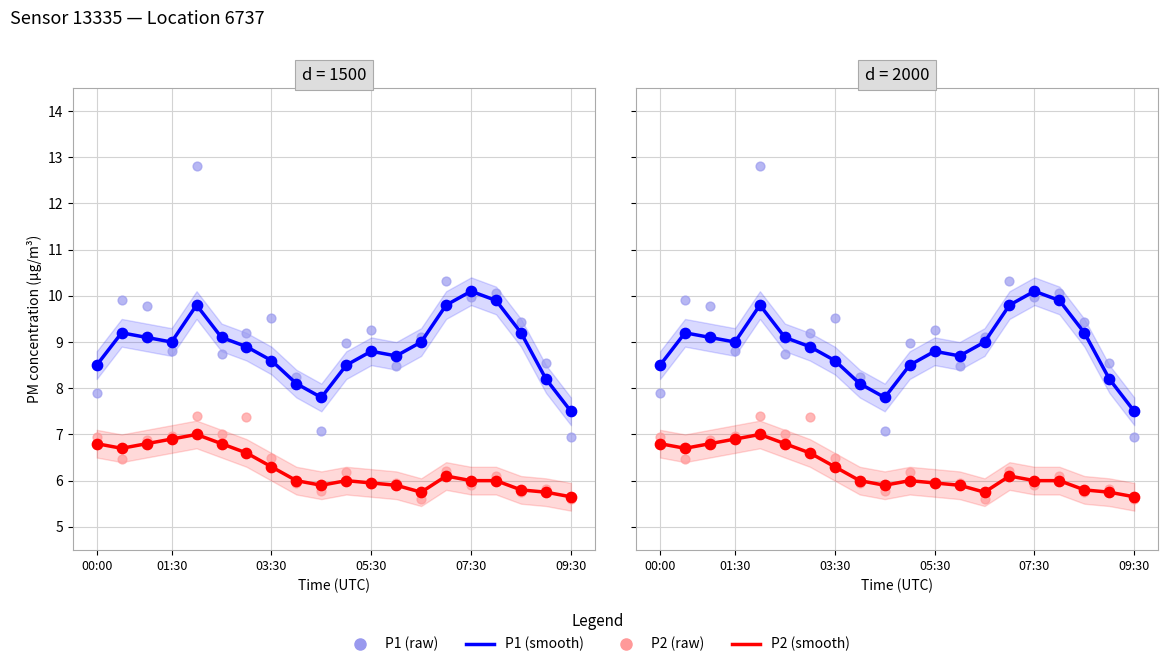

Which series has the largest Y range (max minus min)?

P1 (raw)